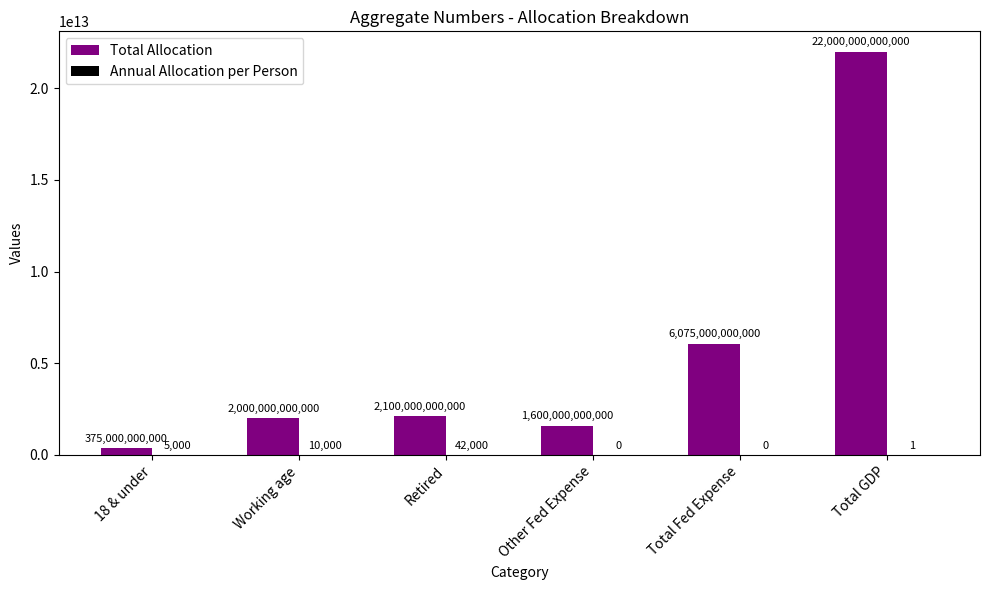

At which label is Total Allocation closest to 11187500000000?

Total Fed Expense